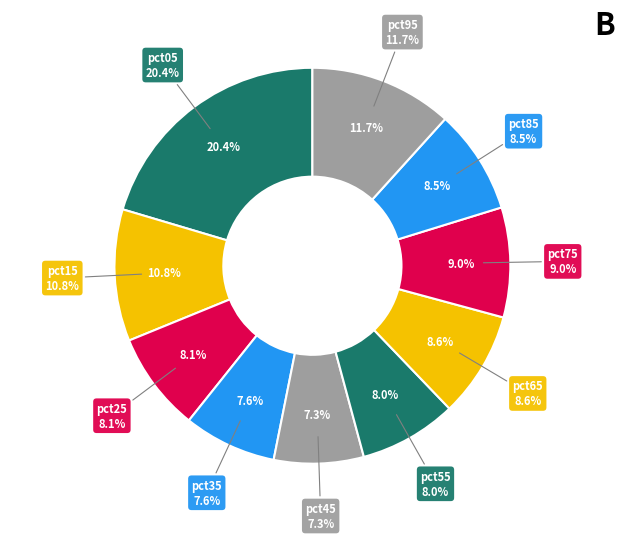

How many segments does this pie chart have?

10